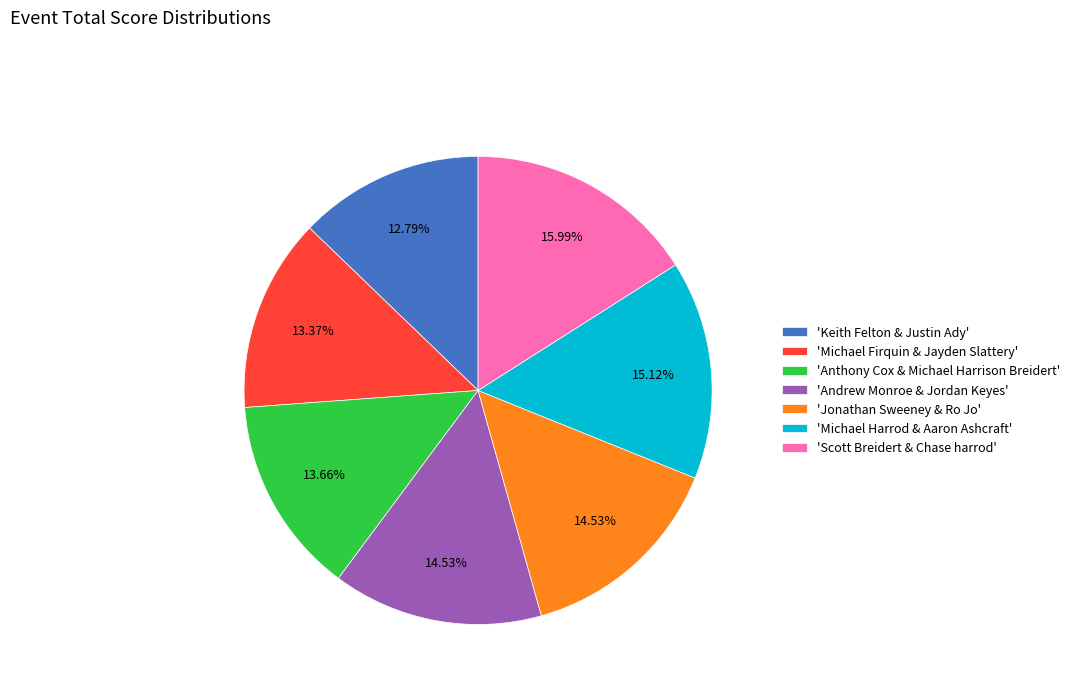

What is the largest slice in the pie chart?

'Scott Breidert & Chase harrod'